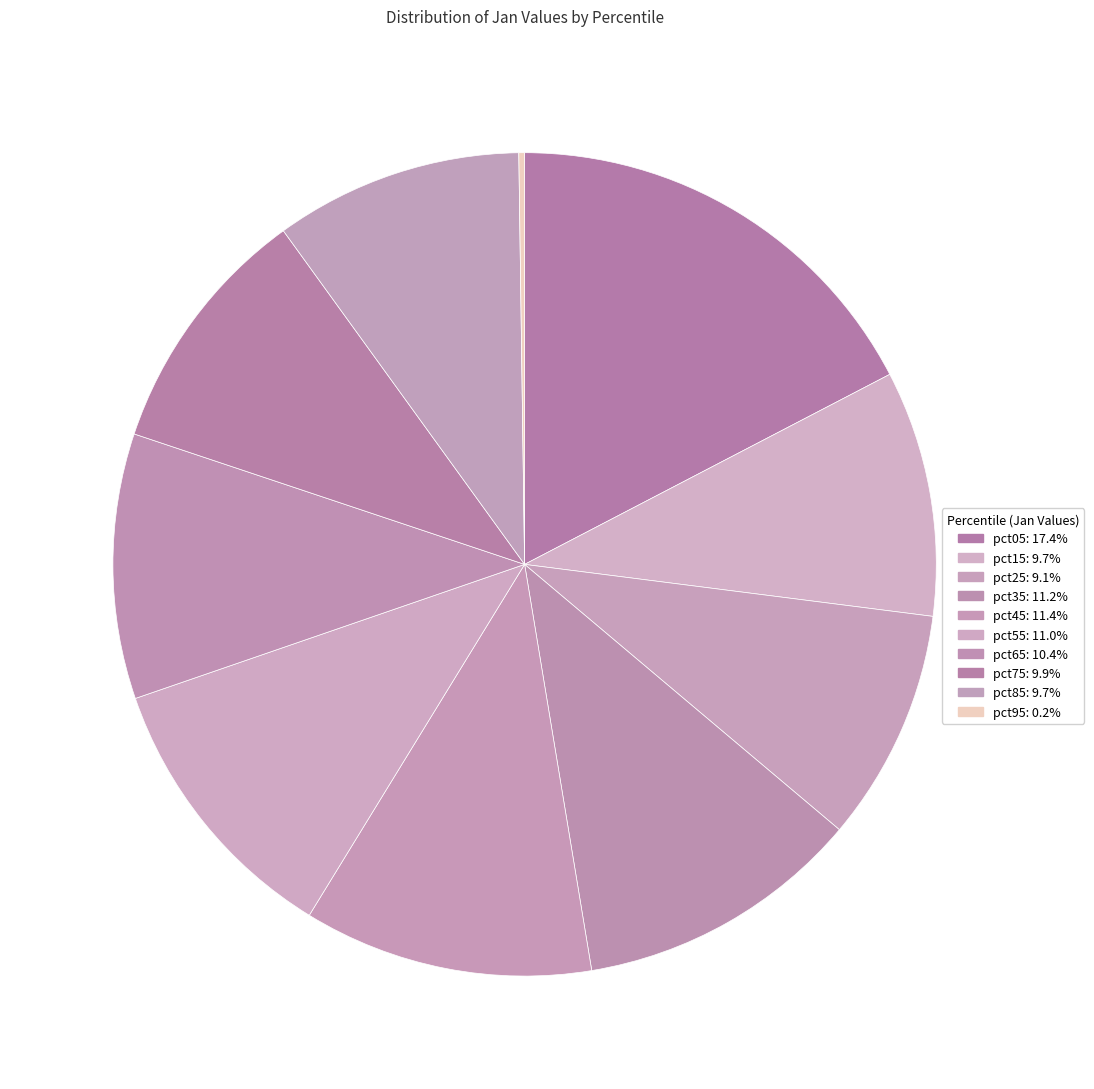

To the nearest percent, what is the difference between the largest and smallest slice percentages?

17%